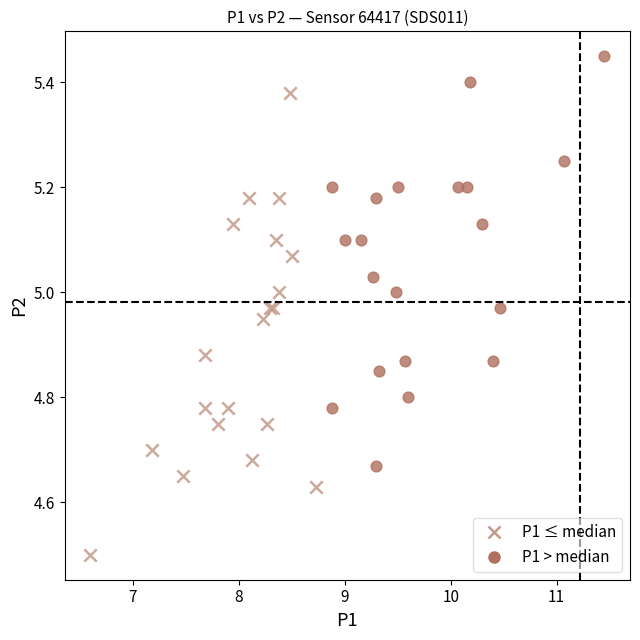

Which series has the largest Y range (max minus min)?

P1 ≤ median